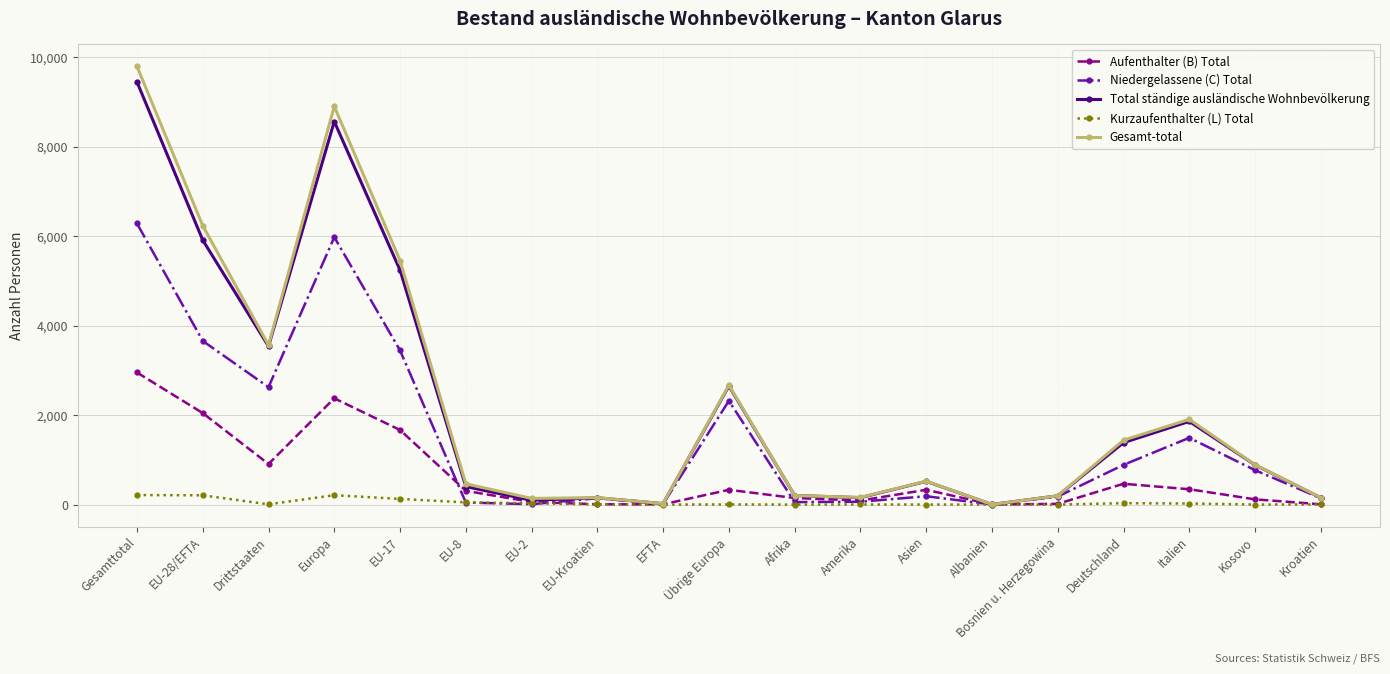

The value of Aufenthalter (B) Total at Asien is 331. True or false?

True